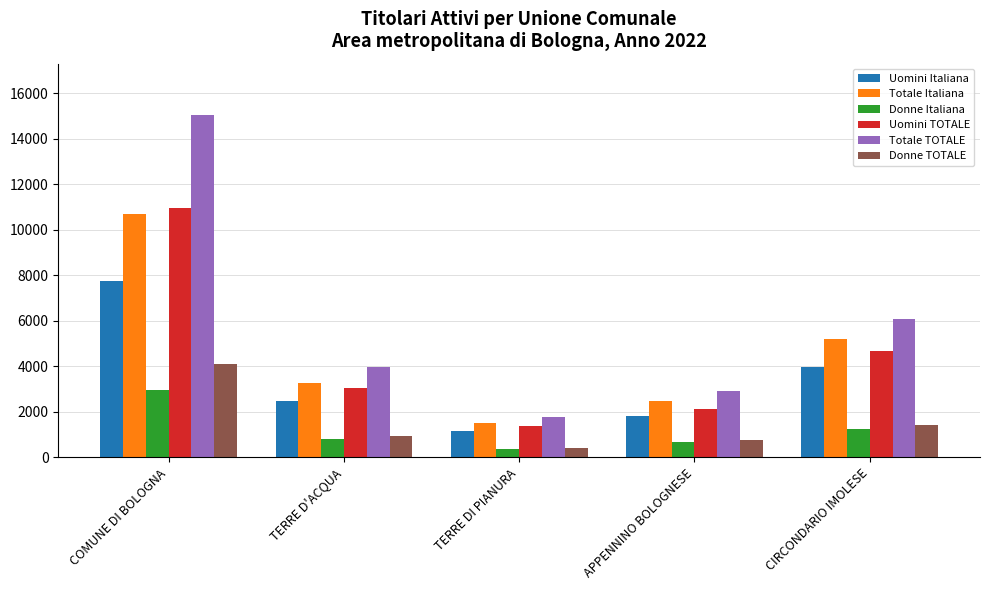

Is the value of Donne Italiana at TERRE DI PIANURA greater than the value of Uomini TOTALE at COMUNE DI BOLOGNA?

No